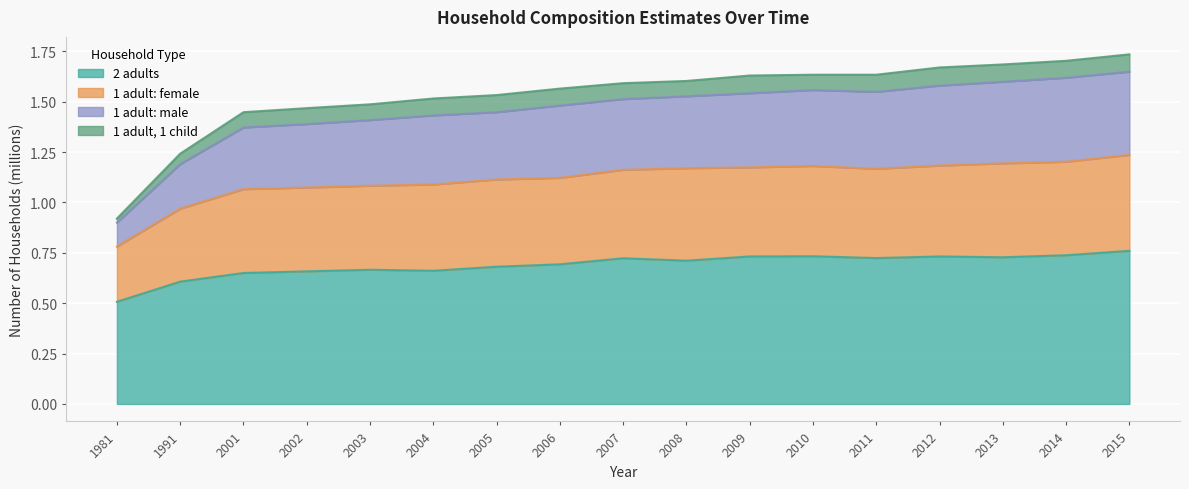

True or false: 1 adult: female and 1 adult: male cross at least once.

False